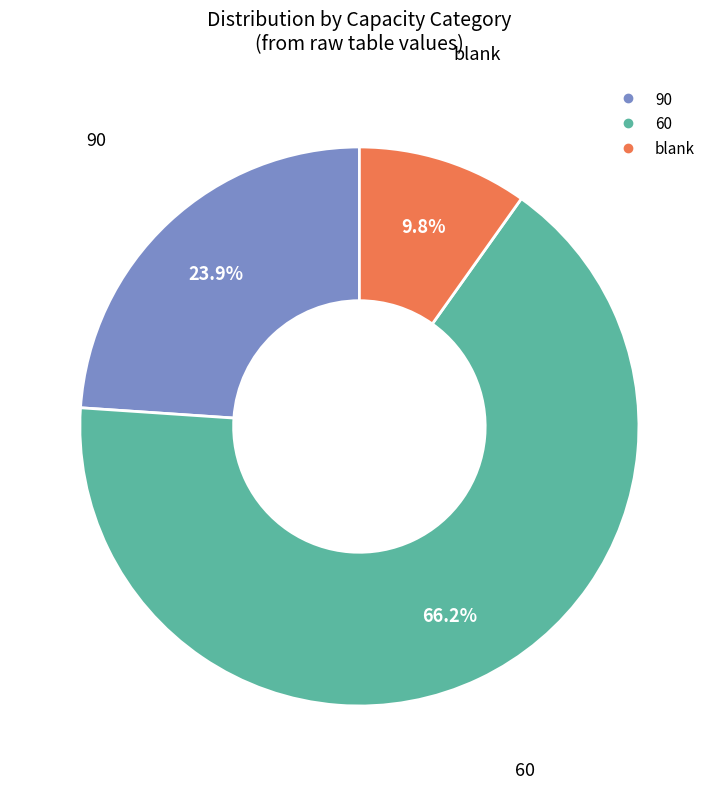

Is there a majority slice in this chart?

Yes